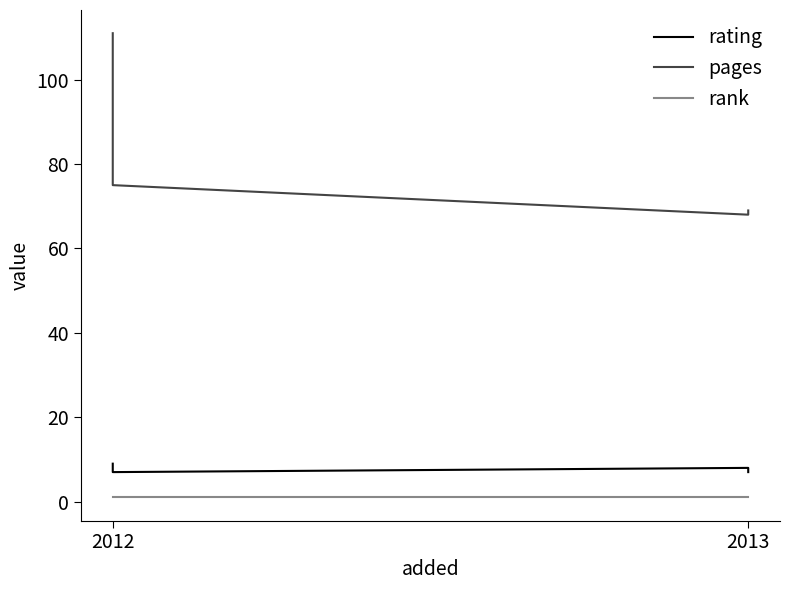

What is the label of the 4th point from the right?

2012